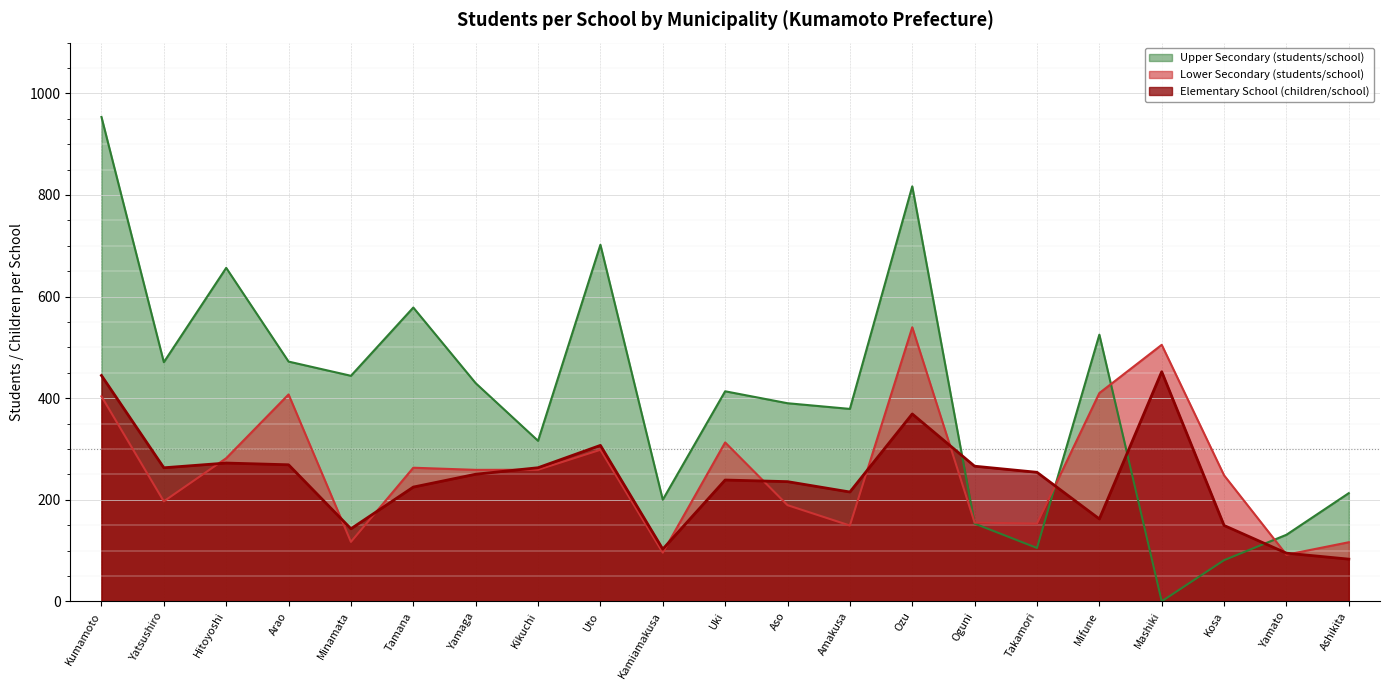

At which category is the sum across all series the highest?

Kumamoto